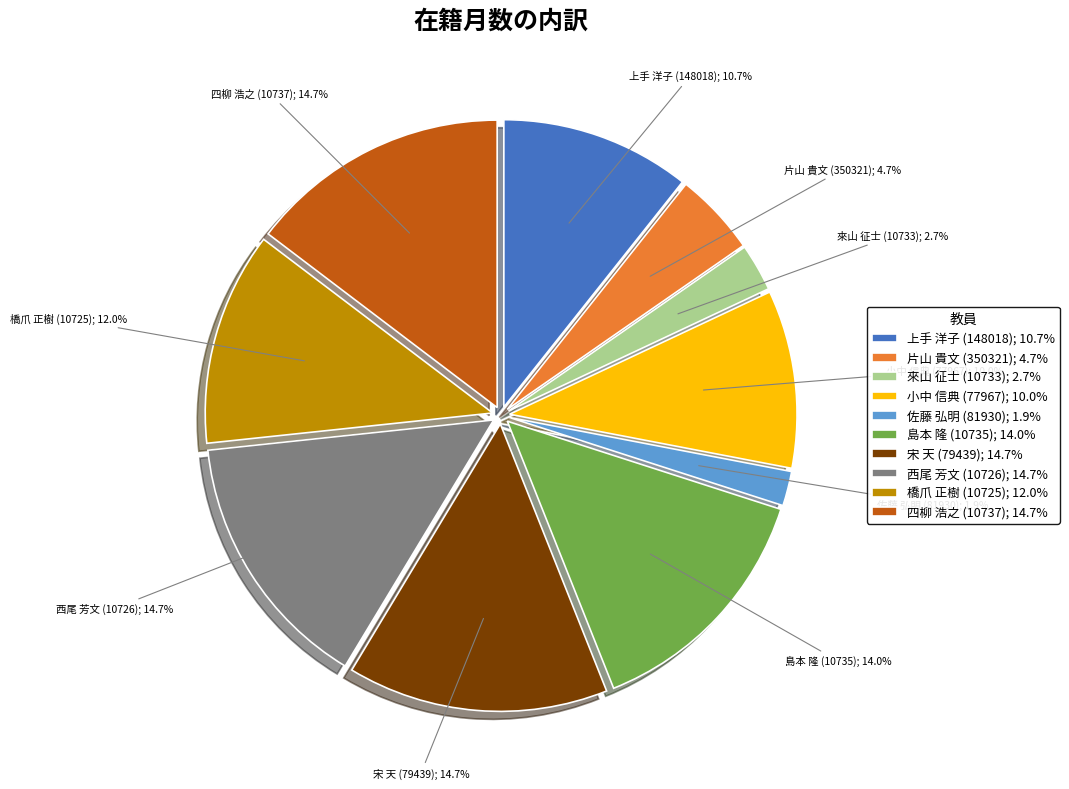

How many slices are in this pie chart?

10